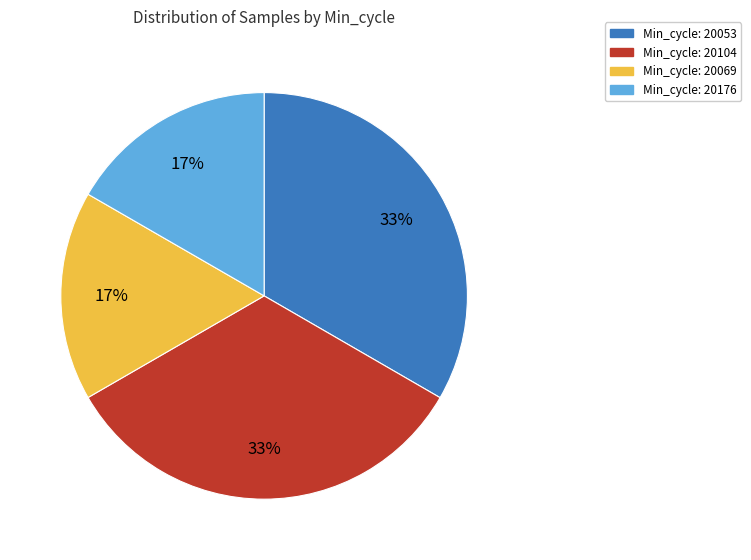

How many segments does this pie chart have?

4